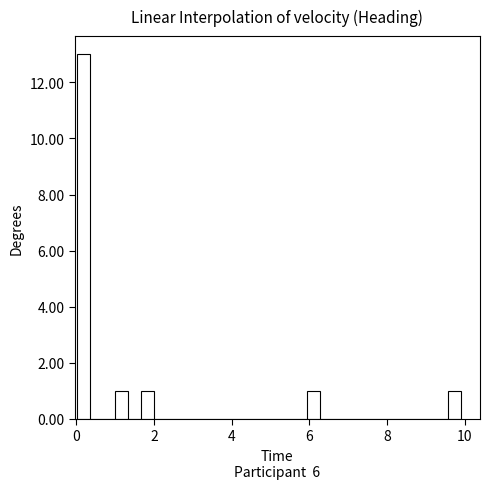

Around what value on the x-axis is the tallest bar? Give the approximate position of its centre, as read against the axis.

0.2